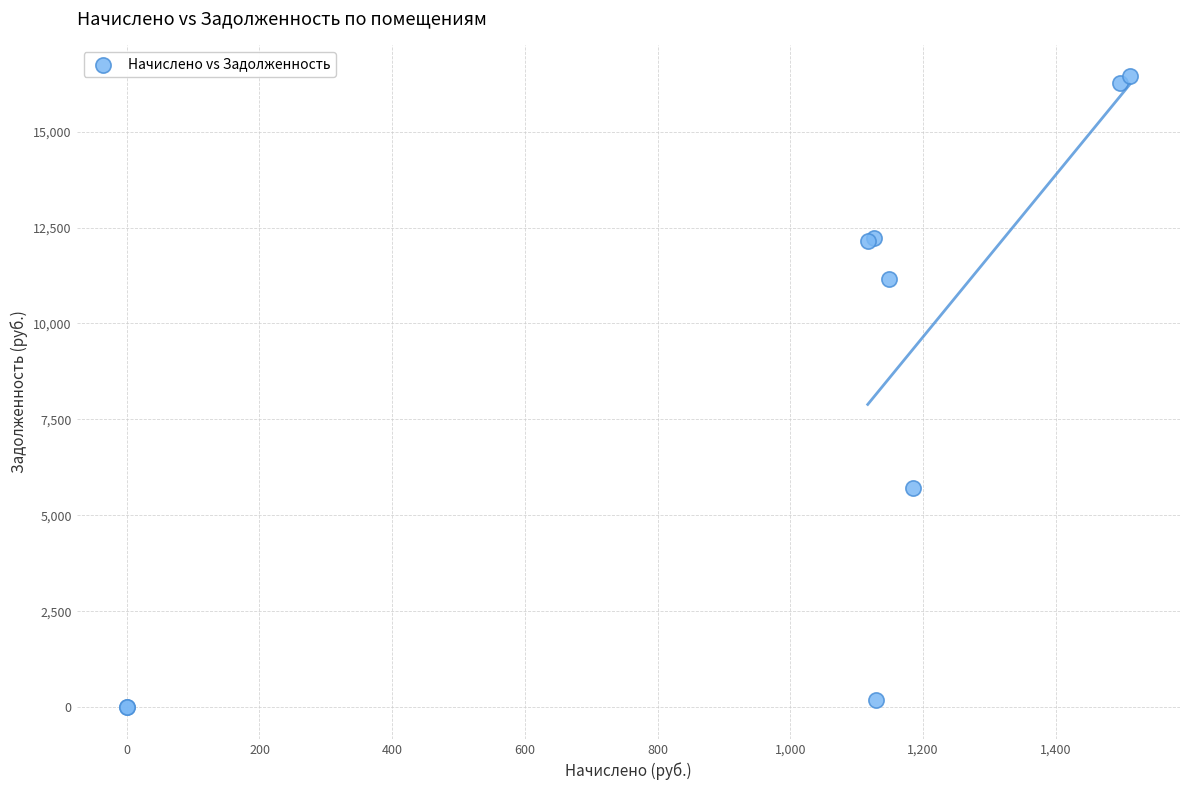

What Y value in the scatter plot is closest to 8219?

5720.0